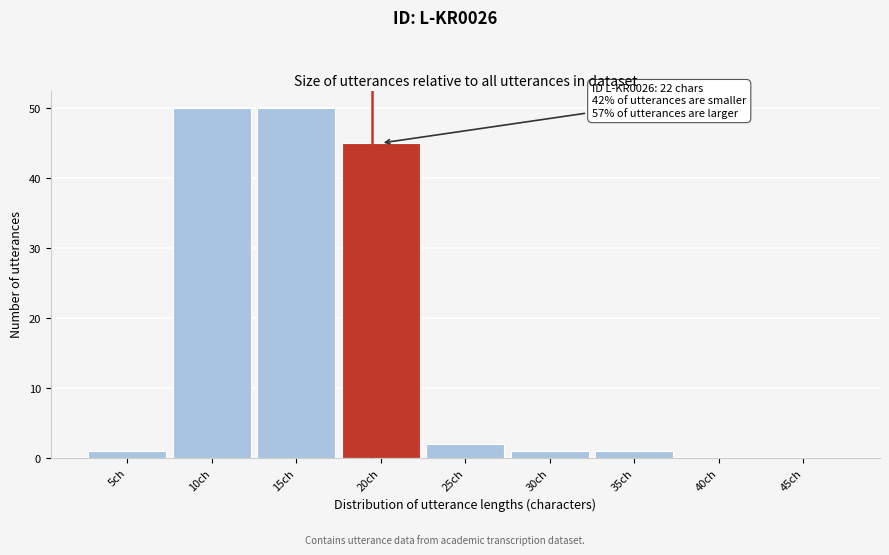

Reading left to right, extract all data points from this chart.

5ch=1	10ch=50	15ch=50	20ch=45	25ch=2	30ch=1	35ch=1	40ch=0	45ch=0